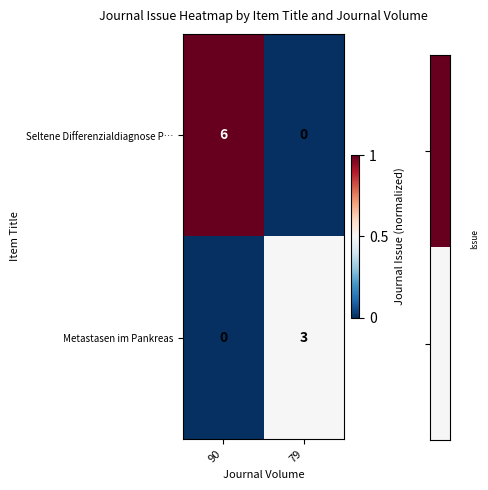

List the series in order of their overall mean, highest first.

Seltene Differenzialdiagnose P…, Metastasen im Pankreas